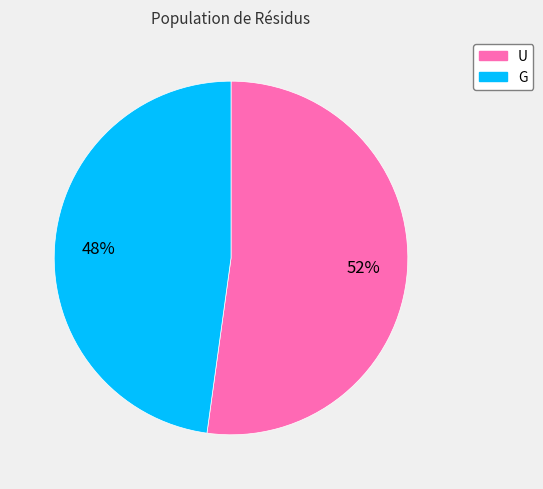

What is the smallest slice in the pie chart?

G